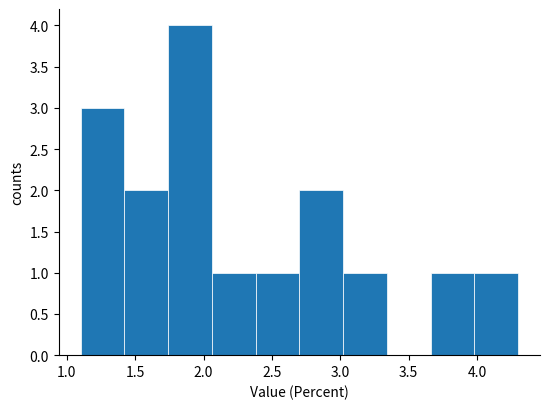

How tall is the bar that spans 3.66 to 3.98 on the x-axis? Neither the bar edges nor the heights are printed on the chart, so give them approximately, as read against the axes.

1